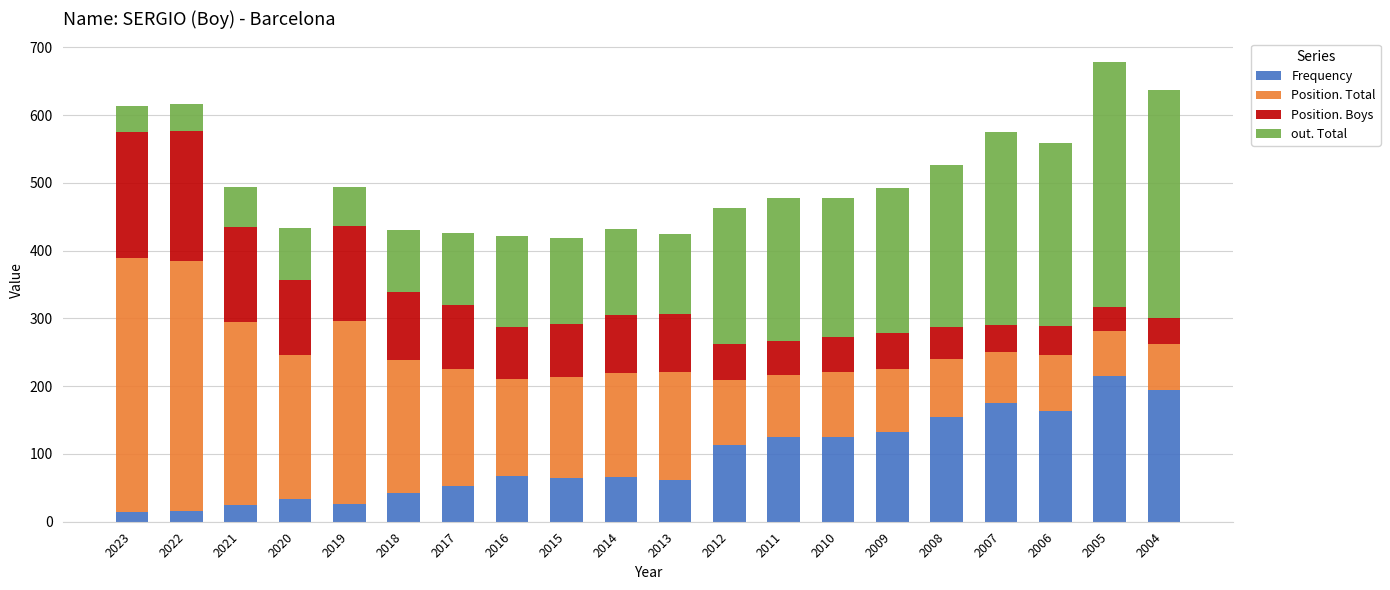

What is the maximum value for Frequency?

215